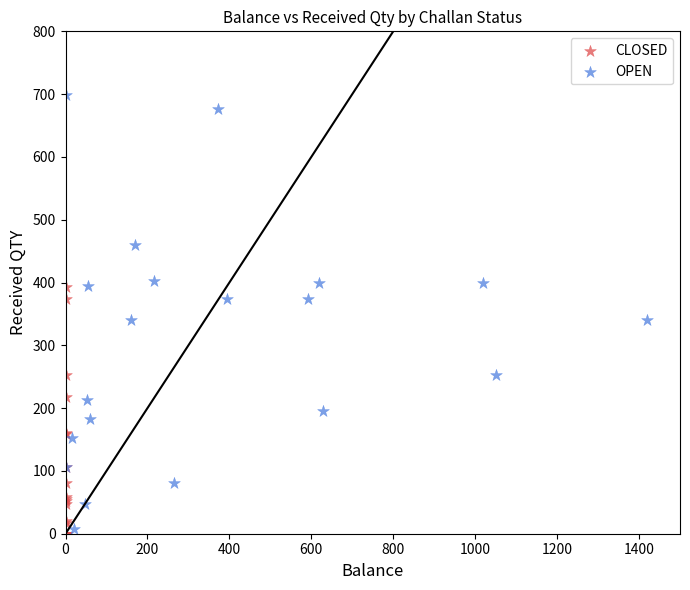

Which series has the largest Y range (max minus min)?

OPEN